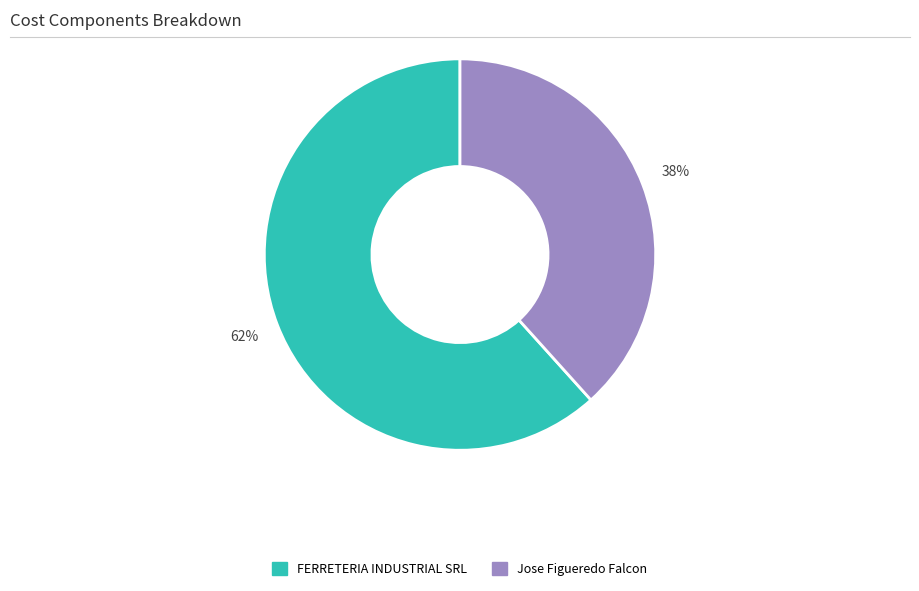

Is the sum of FERRETERIA INDUSTRIAL SRL and Jose Figueredo Falcon greater than half?

Yes